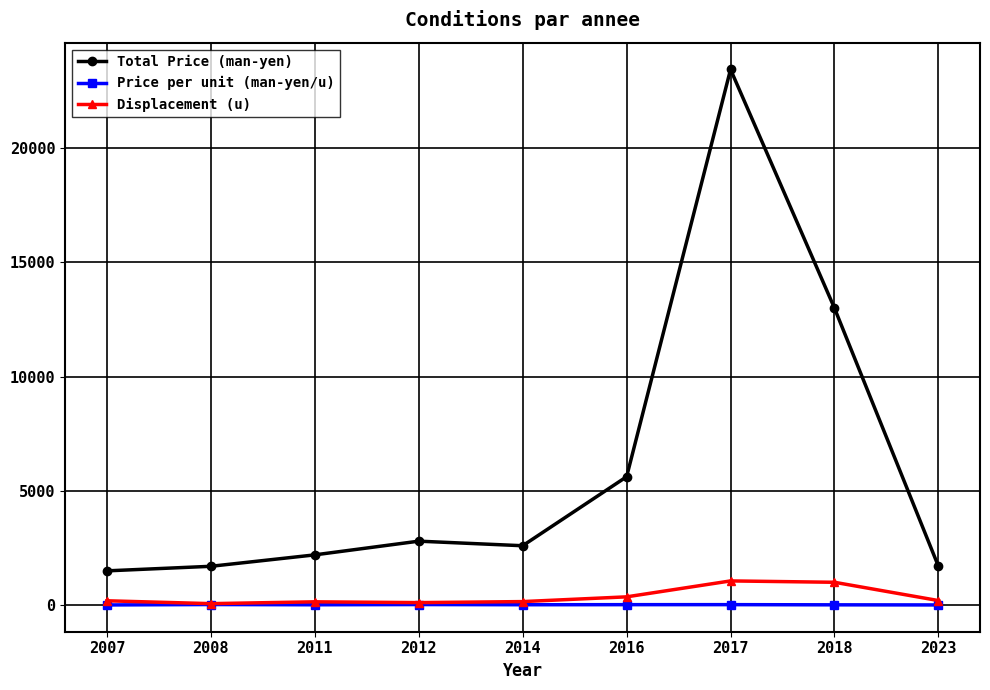

In Displacement (u), how many points are lower than both neighbors (excluding endpoints)?

2